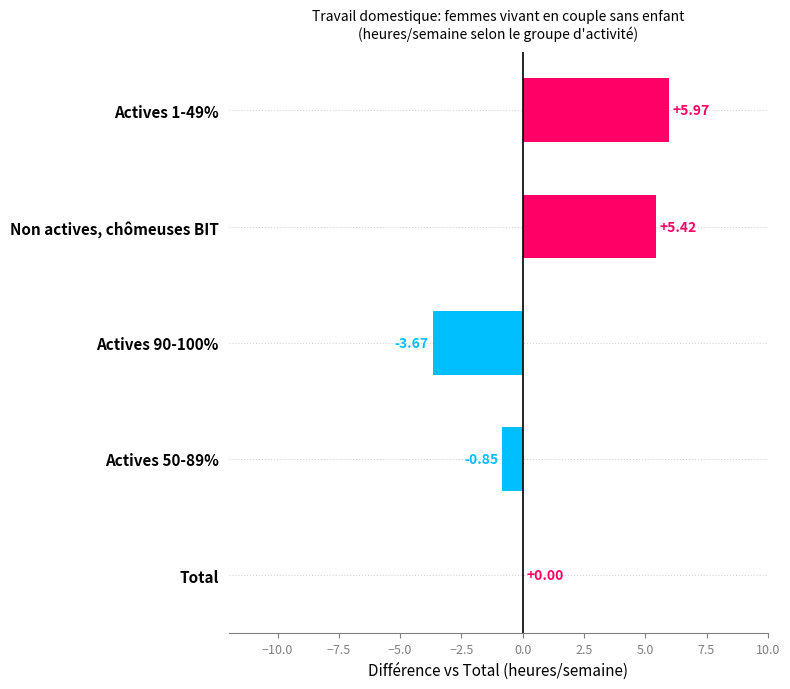

What is the sum of all values?

6.9